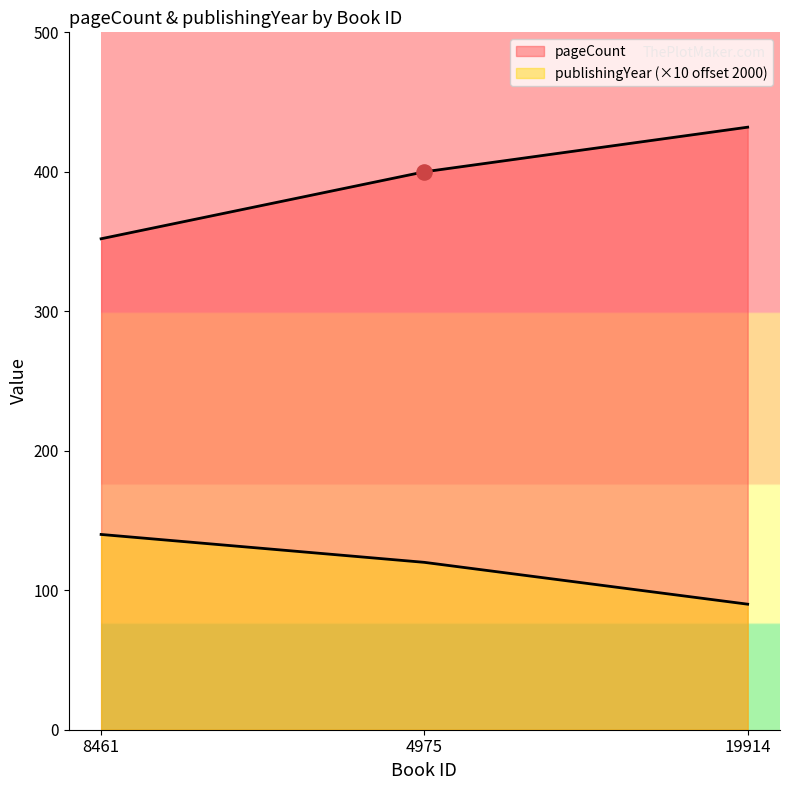

What is the total value across all series at 4975?

520